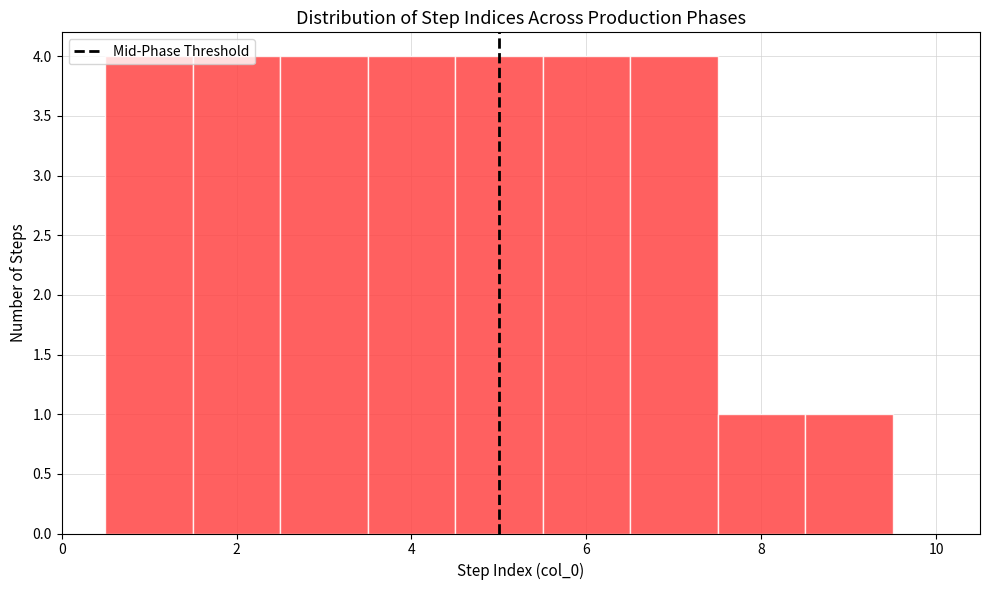

Reading left to right, list every bar in this chart as the range it spans on the x-axis followed by its height. Neither the bar edges nor the heights are printed on the chart, so give them approximately, as read against the axes.

0.5 to 1.5: 4
1.5 to 2.5: 4
2.5 to 3.5: 4
3.5 to 4.5: 4
4.5 to 5.5: 4
5.5 to 6.5: 4
6.5 to 7.5: 4
7.5 to 8.5: 1
8.5 to 9.5: 1
9.5 to 10.5: 0